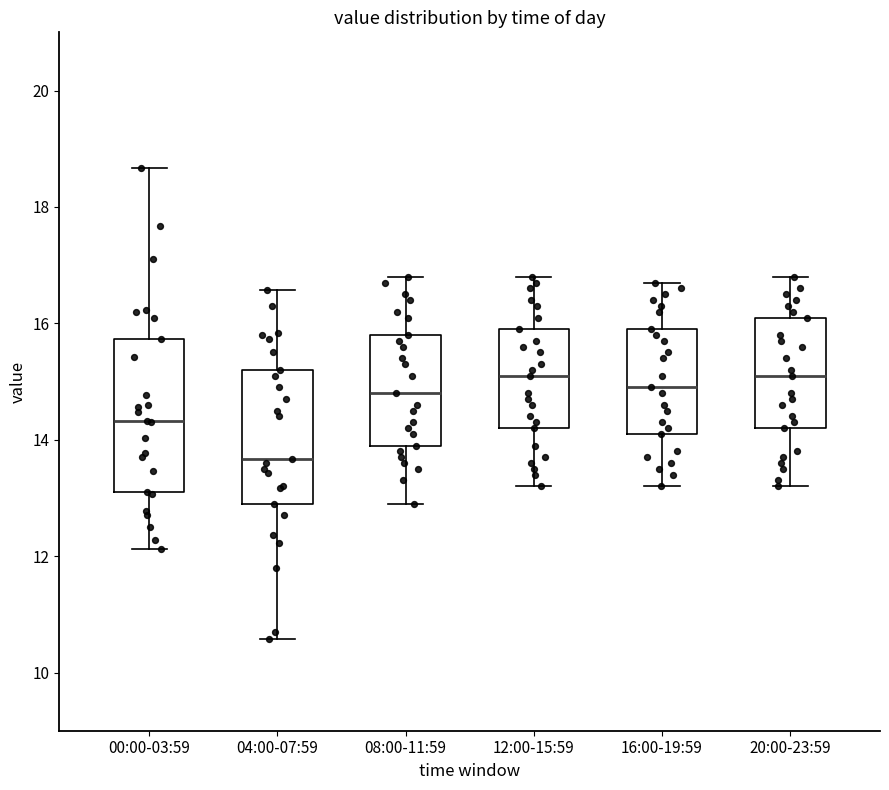

Where does the upper whisker of the box for 04:00-07:59 end on the y-axis? The values are not printed on the chart, so give them approximately, as read against the axis.

16.6